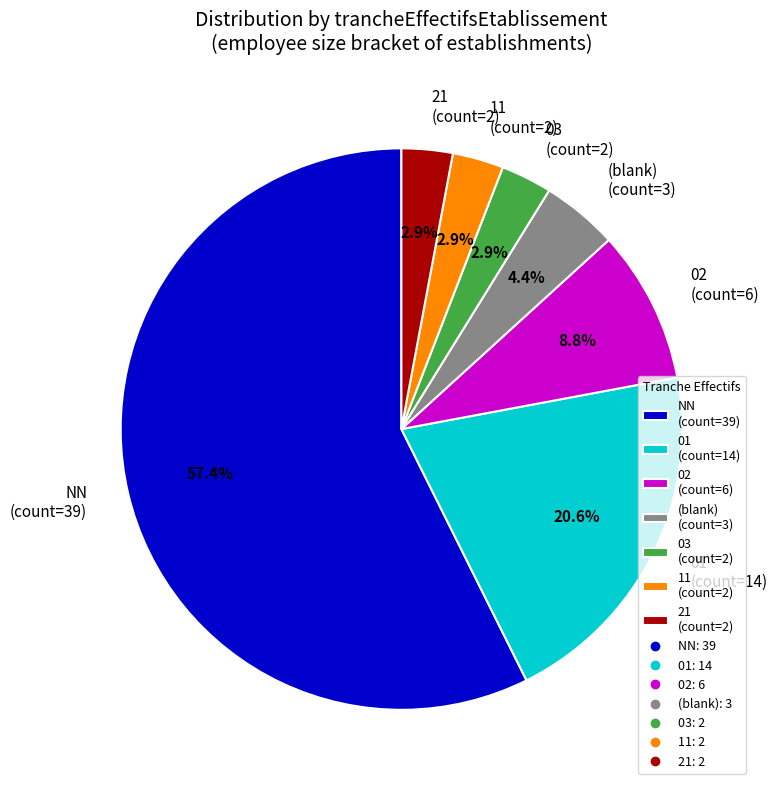

Does NN (count=39) represent more than half of the total?

Yes